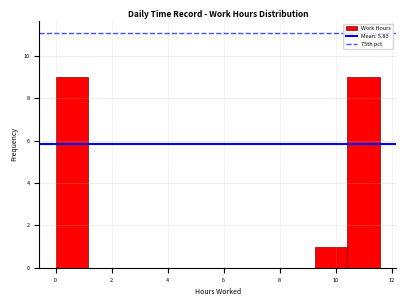

How tall is the bar that spans 0.0 to 1.2 on the x-axis? Neither the bar edges nor the heights are printed on the chart, so give them approximately, as read against the axes.

9